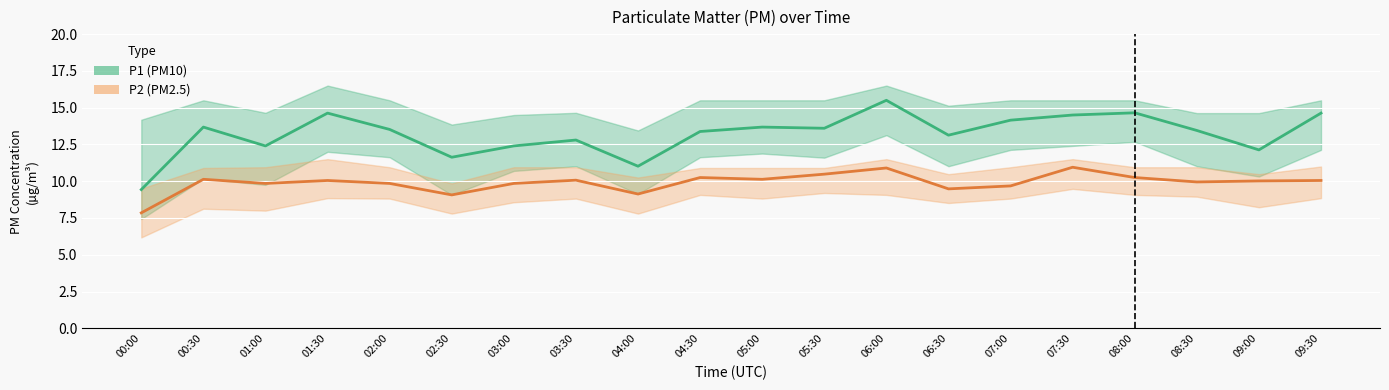

What is the spread (max minus min) of values at 08:30?

3.5